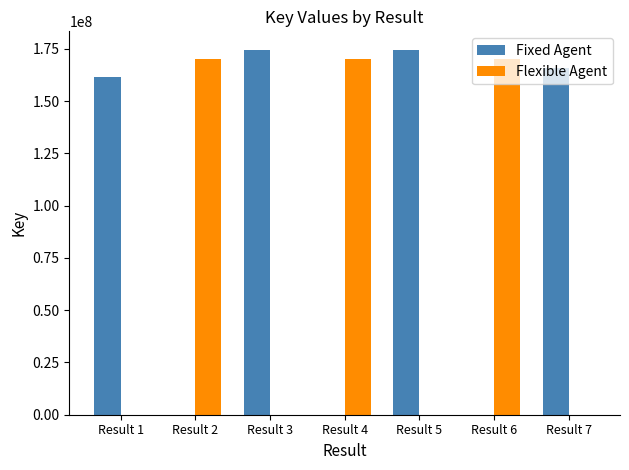

How many categories are shown in the chart?

7